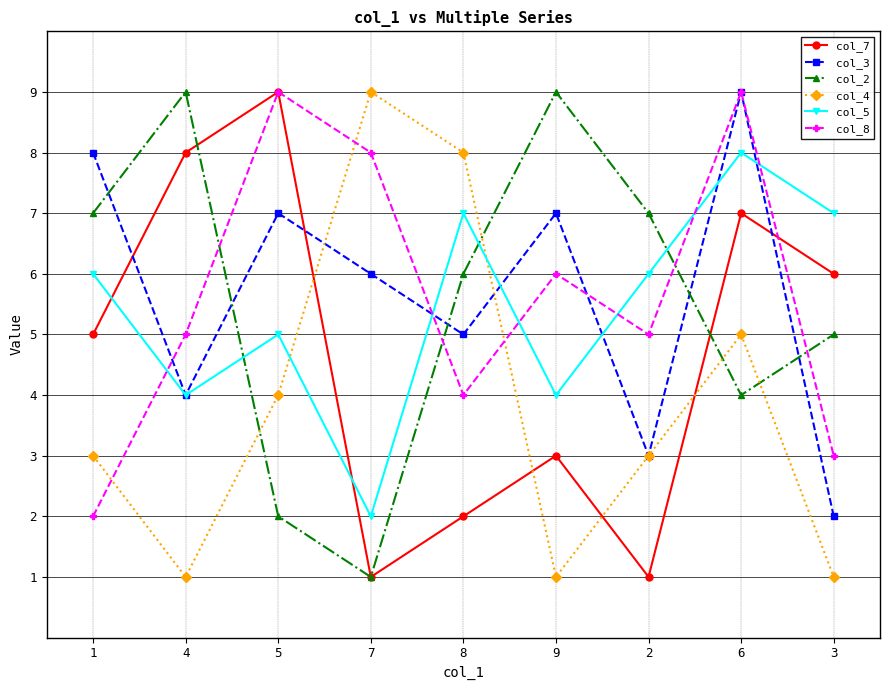

True or false: col_3 has a value of 3 at 2.

True